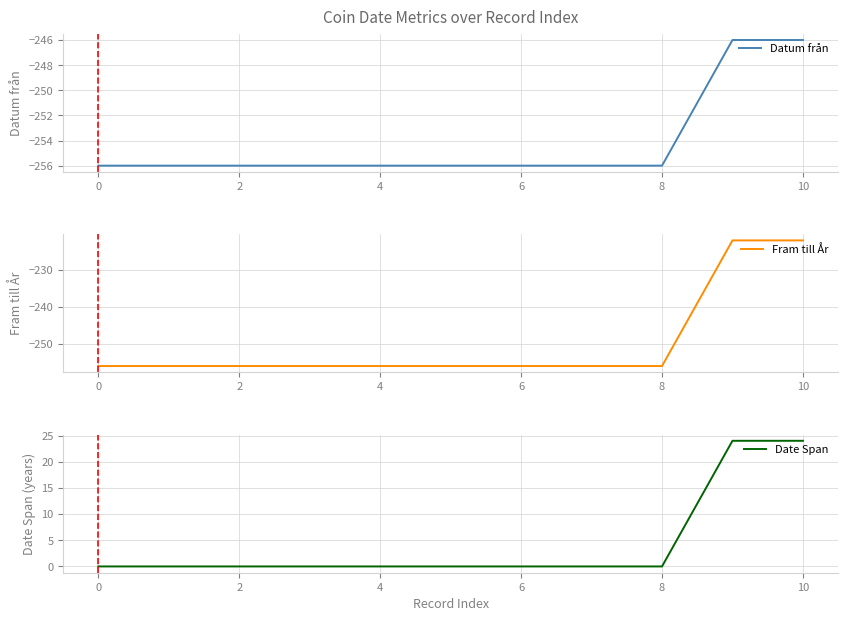

What is the difference between the second highest and second lowest values in the Fram till År series?

34